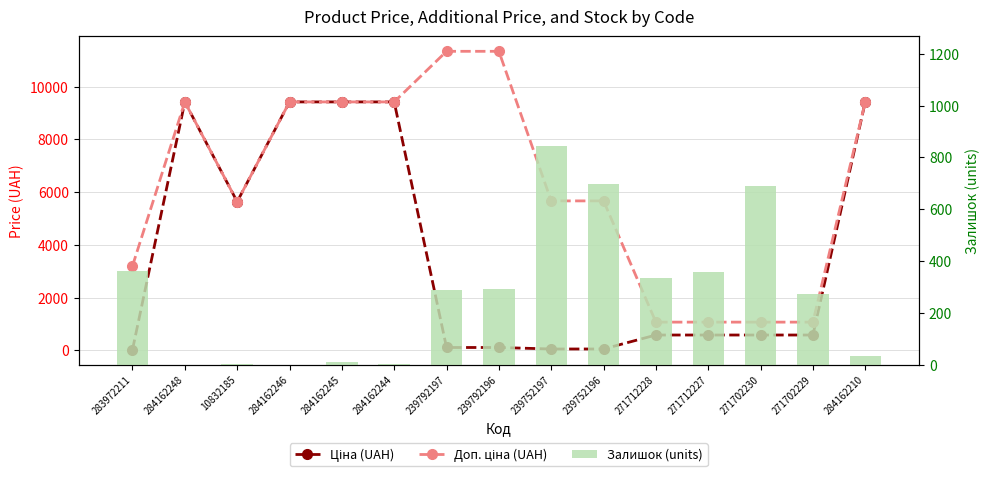

Are the bars horizontal?

No